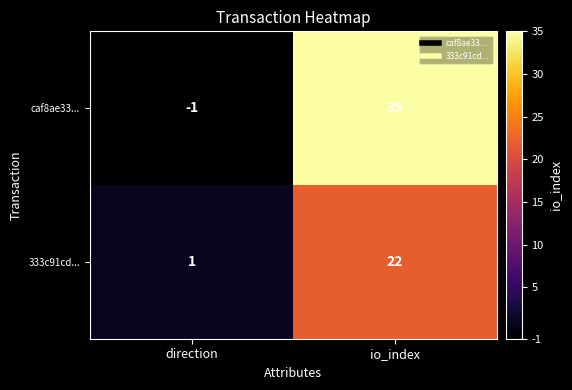

What is the sum of all caf8ae33... values?

34